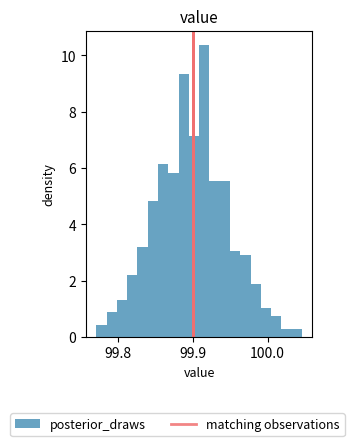

Around what value on the x-axis is the tallest bar? Give the approximate position of its centre, as read against the axis.

99.92